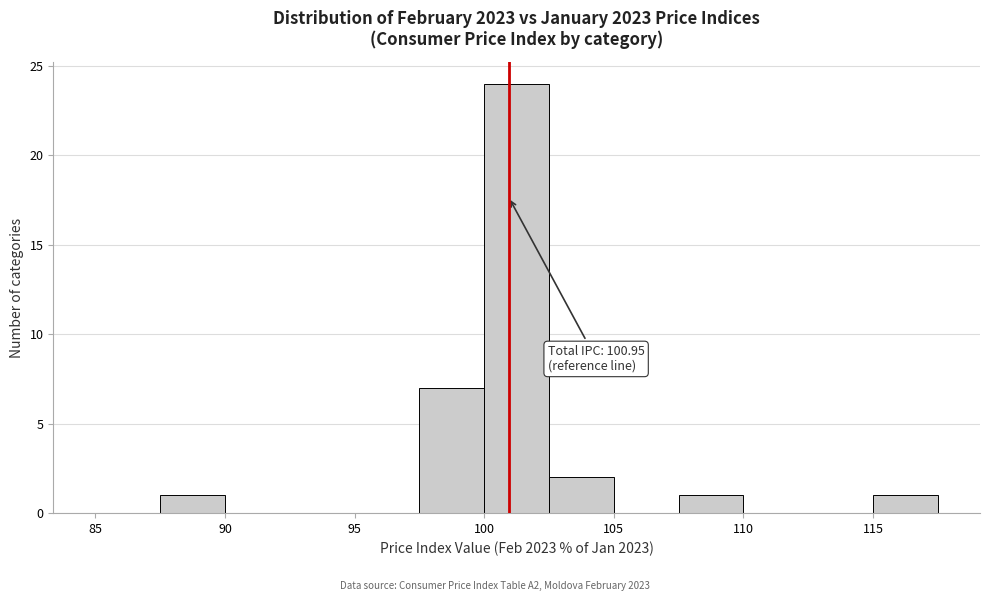

Which range on the x-axis has the tallest bar?

100.0 to 102.5